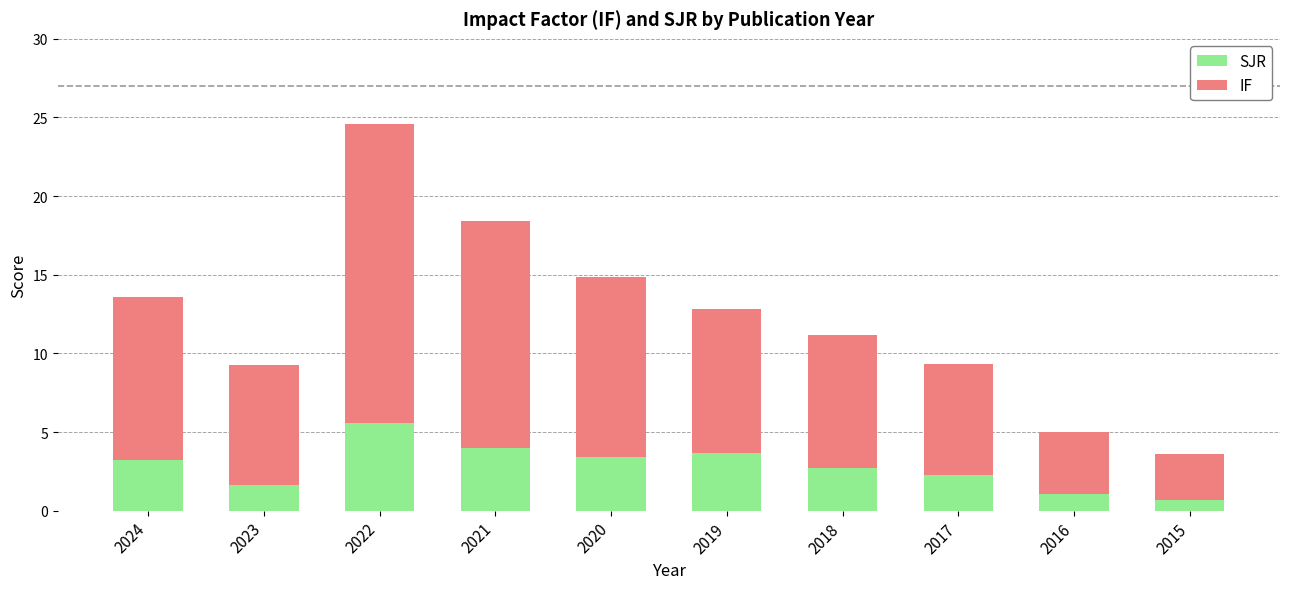

What is the lowest value of the SJR series?

0.7